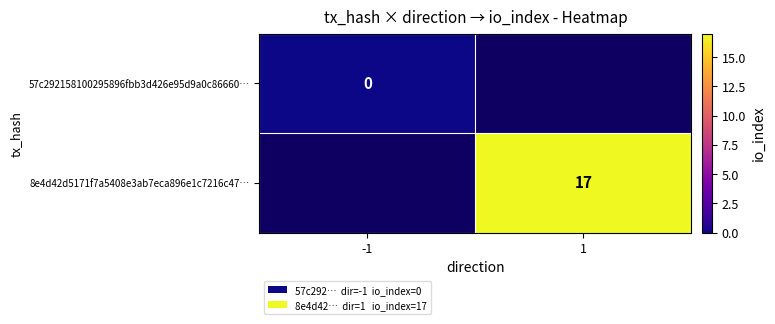

What is the maximum value shown in the chart?

17.0